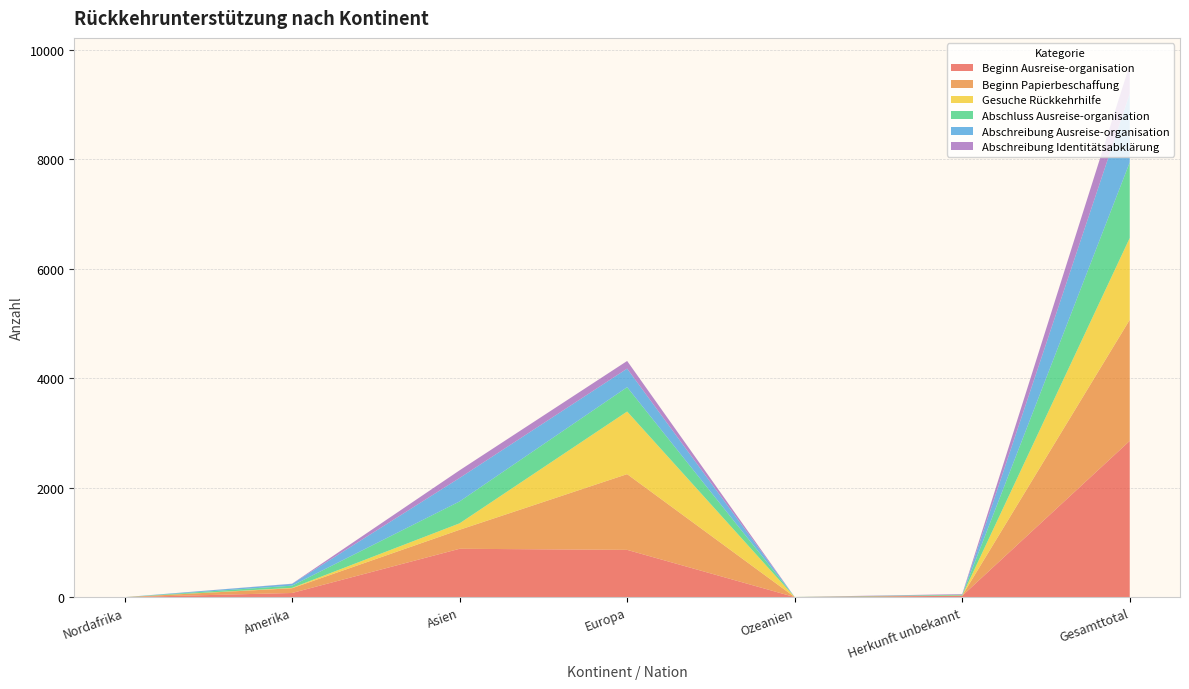

Reading right to left, transcribe all the data shown in this chart.

Beginn Ausreise-organisation: 2856	25	1	864	884	76	0
Beginn Papierbeschaffung: 2213	4	1	1384	347	87	0
Gesuche Rückkehrhilfe: 1494	1	0	1144	118	7	0
Abschluss Ausreise-organisation: 1382	13	1	445	400	40	0
Abschreibung Ausreise-organisation: 1254	3	0	339	429	33	0
Abschreibung Identitätsabklärung: 534	10	0	140	140	3	0